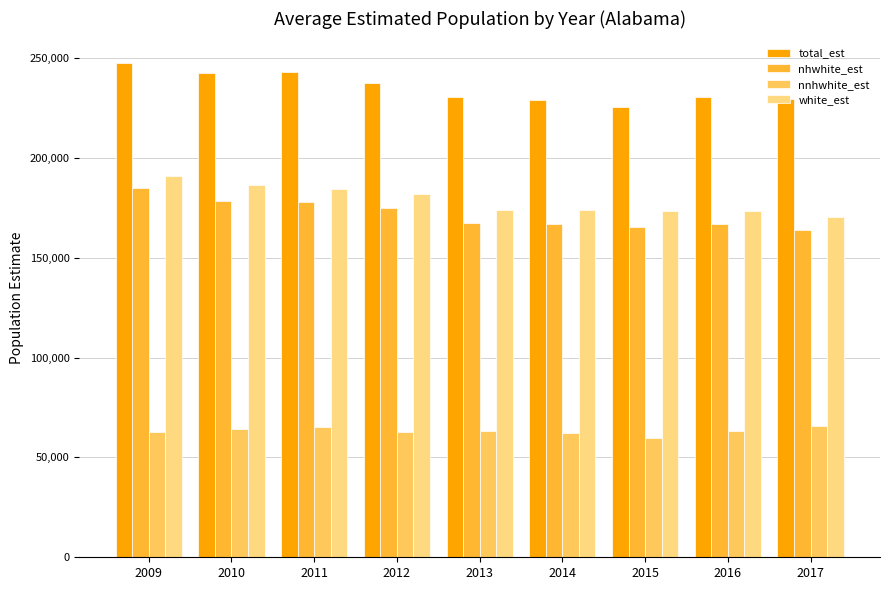

Does the chart contain any negative values?

No